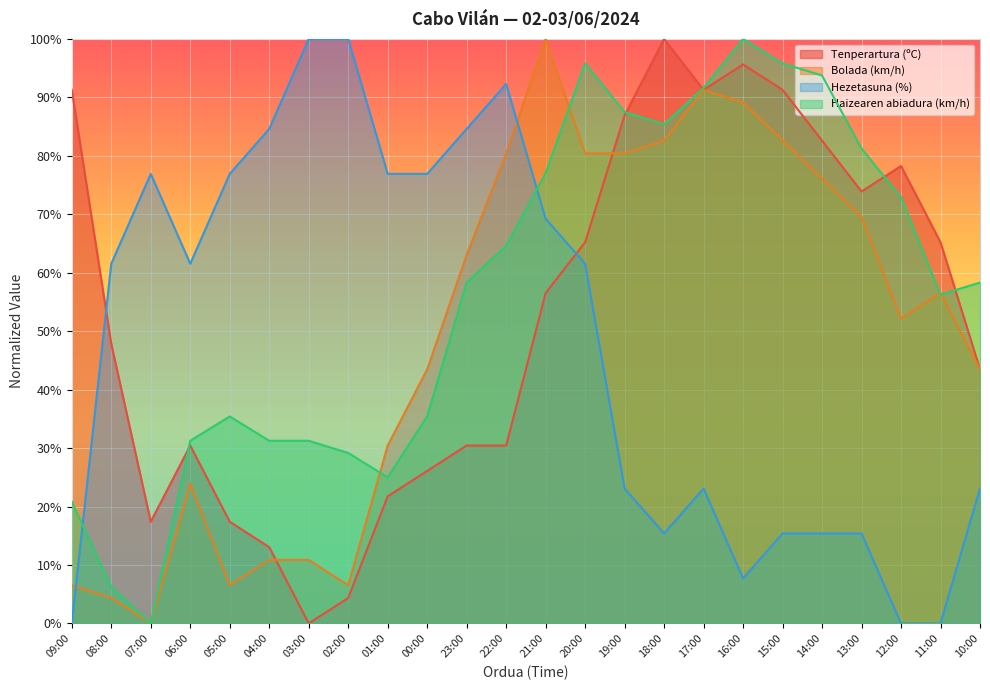

How many lines are shown in the chart?

4